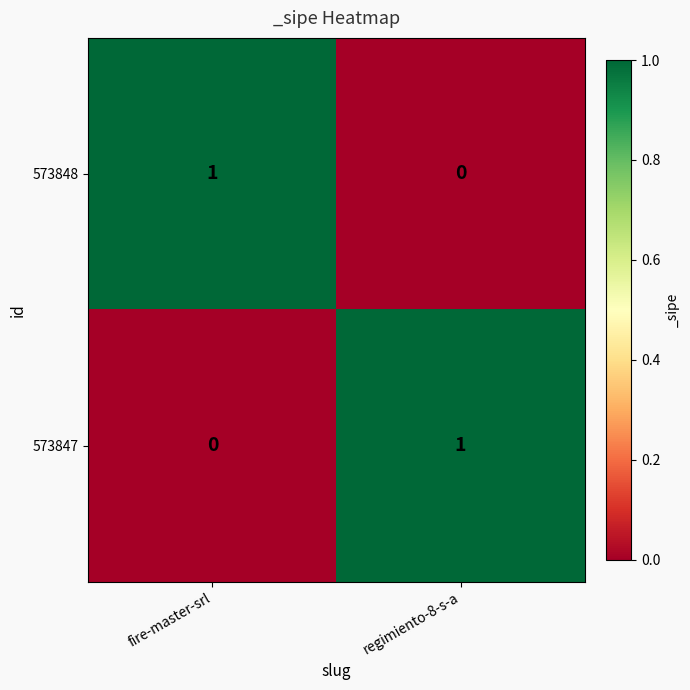

The 573847 series shows 1 at regimiento-8-s-a. True or false?

True